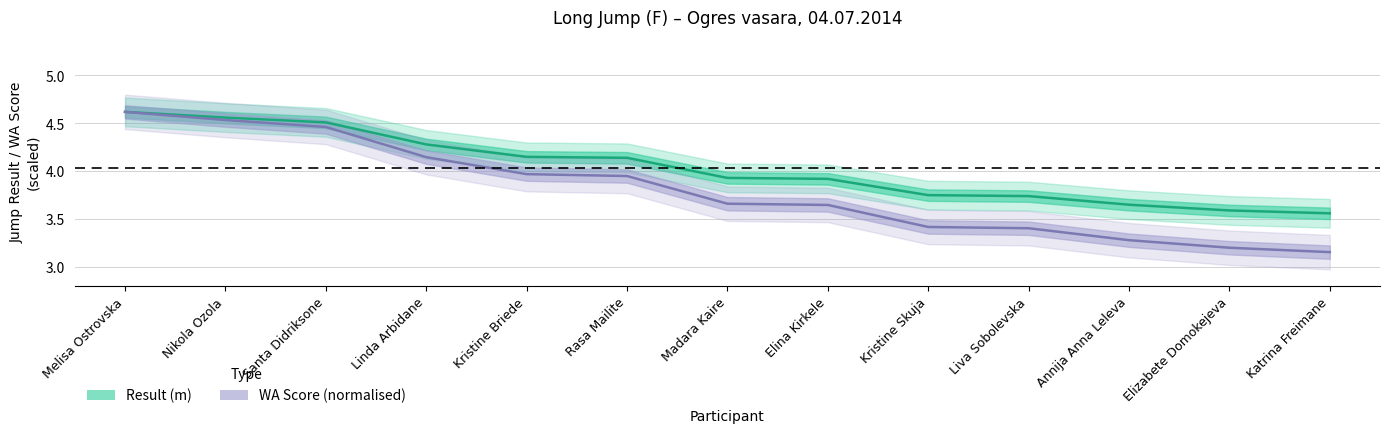

True or false: wa and result intersect in this chart.

False